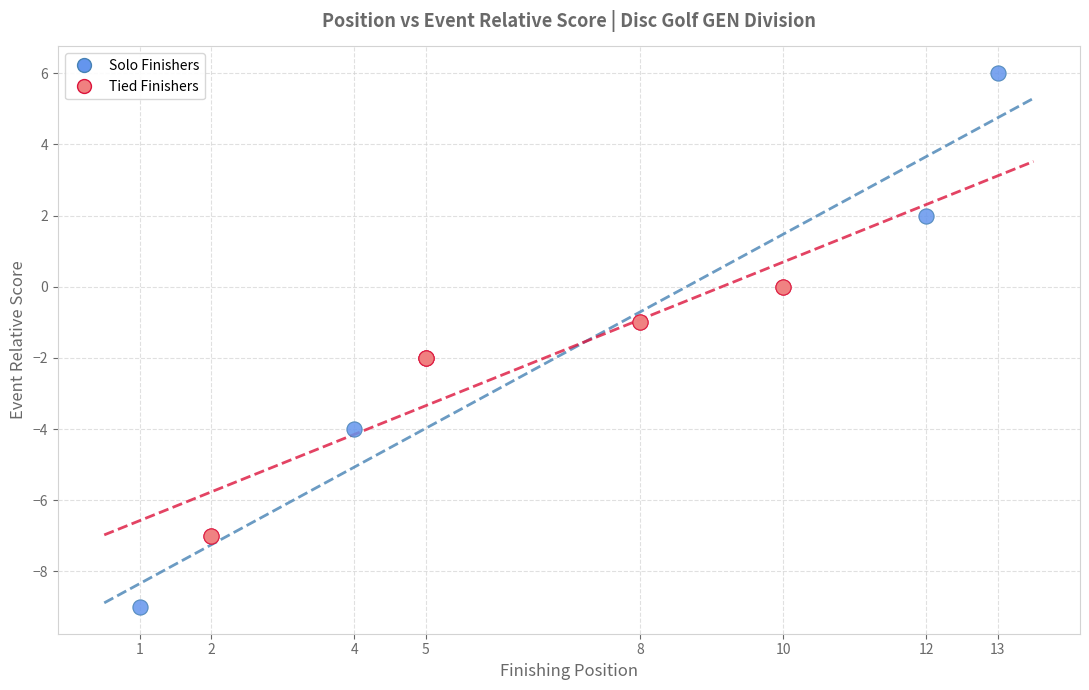

Which series contains the highest Y value?

Solo Finishers